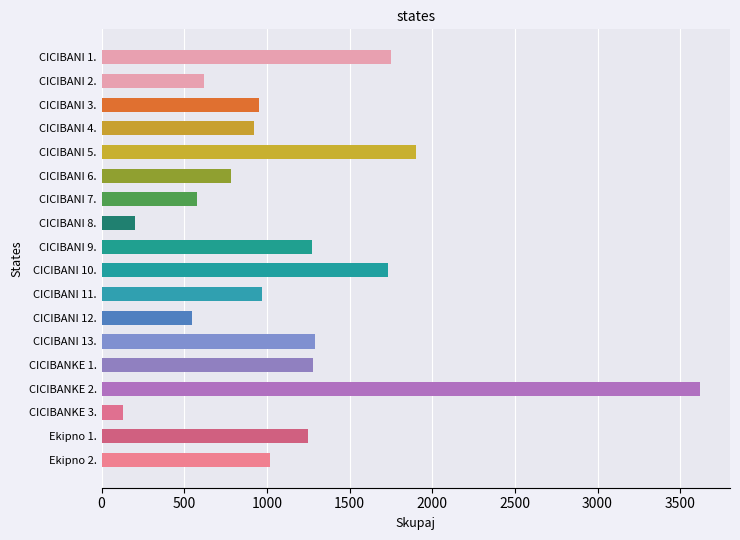

Is it true that the value at Ekipno 1. is 1250?

True